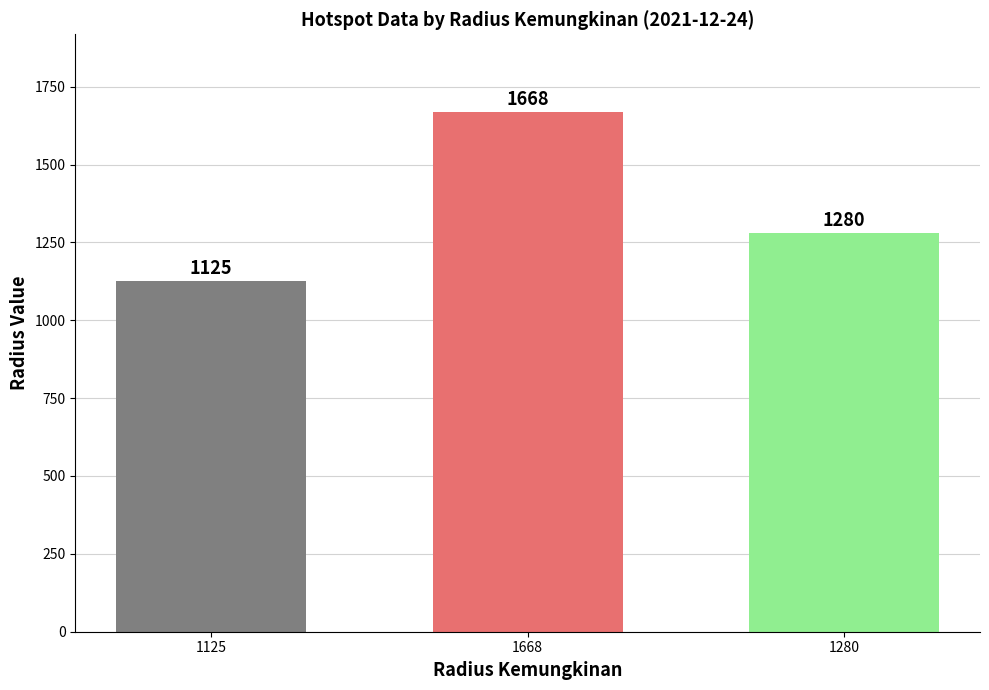

The value at 1668 is 1131. True or false?

False